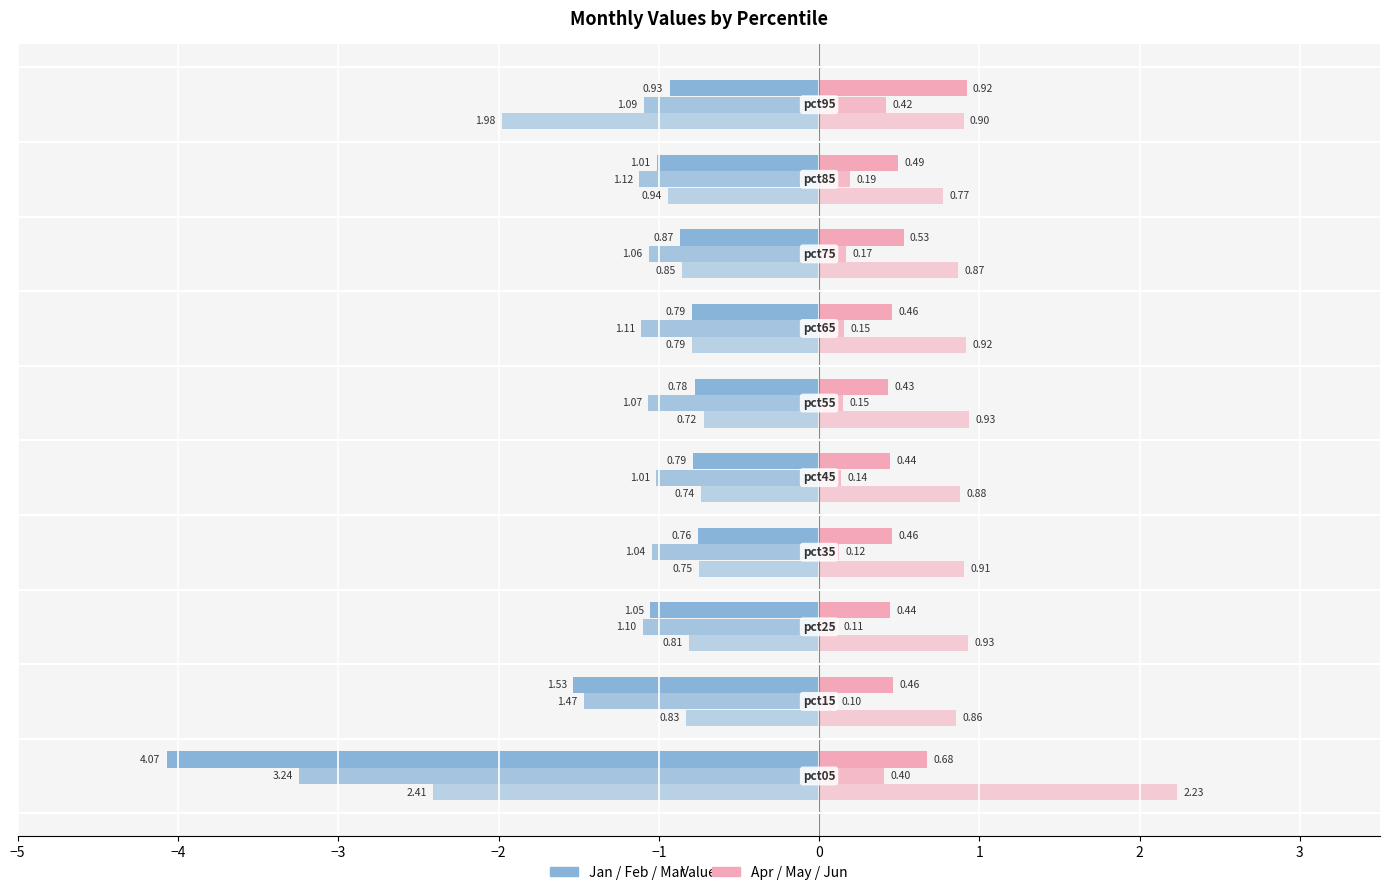

Reading right to left, what are all the values shown in this chart?

Jan: 4=-0.9	3=-1.0	2=-0.9	1=-0.8	0=-0.8	−1=-0.8	−2=-0.8	−3=-1.1	−4=-1.5	−5=-4.1
Feb: 4=-1.1	3=-1.1	2=-1.1	1=-1.1	0=-1.1	−1=-1.0	−2=-1.0	−3=-1.1	−4=-1.5	−5=-3.2
Mar: 4=-2.0	3=-0.9	2=-0.9	1=-0.8	0=-0.7	−1=-0.7	−2=-0.8	−3=-0.8	−4=-0.8	−5=-2.4
Apr: 4=0.9	3=0.5	2=0.5	1=0.5	0=0.4	−1=0.4	−2=0.5	−3=0.4	−4=0.5	−5=0.7
May: 4=0.4	3=0.2	2=0.2	1=0.2	0=0.2	−1=0.1	−2=0.1	−3=0.1	−4=0.1	−5=0.4
Jun: 4=0.9	3=0.8	2=0.9	1=0.9	0=0.9	−1=0.9	−2=0.9	−3=0.9	−4=0.9	−5=2.2